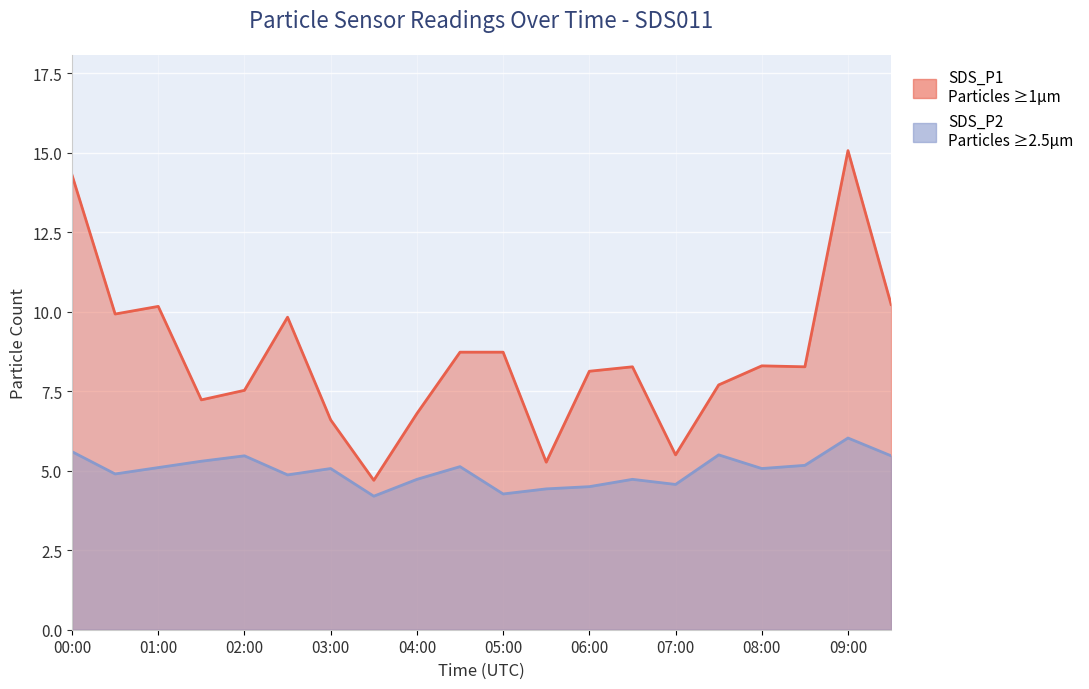

Reading right to left, extract all data points from this chart.

SDS_P1: 10.2	15.1	8.3	8.3	7.7	5.5	8.3	8.1	5.3	8.7	8.7	6.8	4.7	6.6	9.8	7.5	7.2	10.2	9.9	14.3
SDS_P2: 5.5	6.0	5.2	5.1	5.5	4.6	4.7	4.5	4.4	4.3	5.1	4.7	4.2	5.1	4.9	5.5	5.3	5.1	4.9	5.6